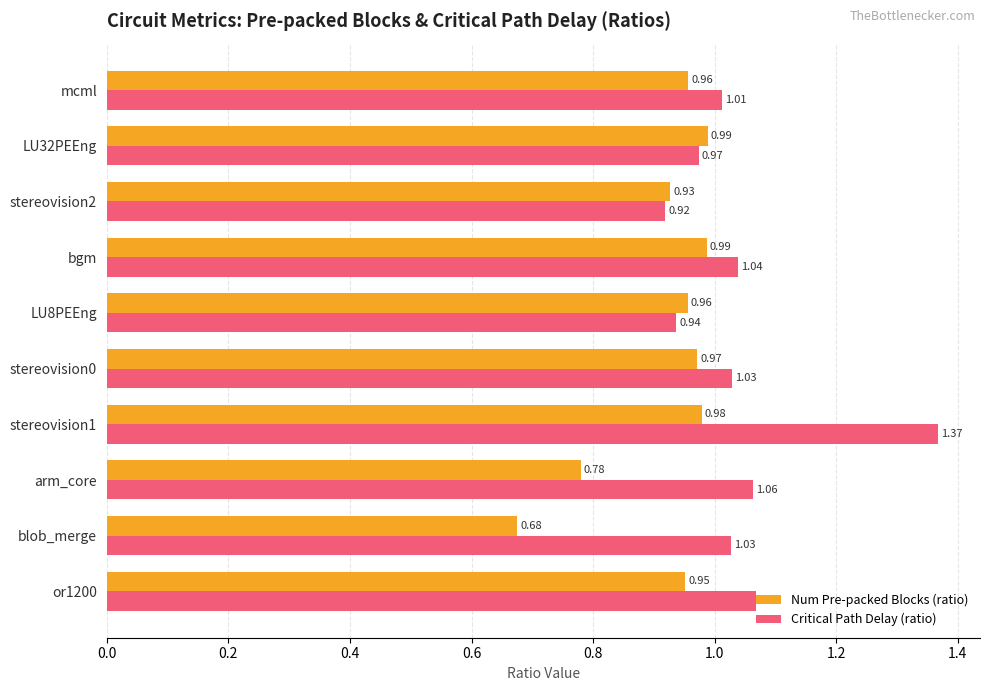

How many categories are shown in the chart?

10